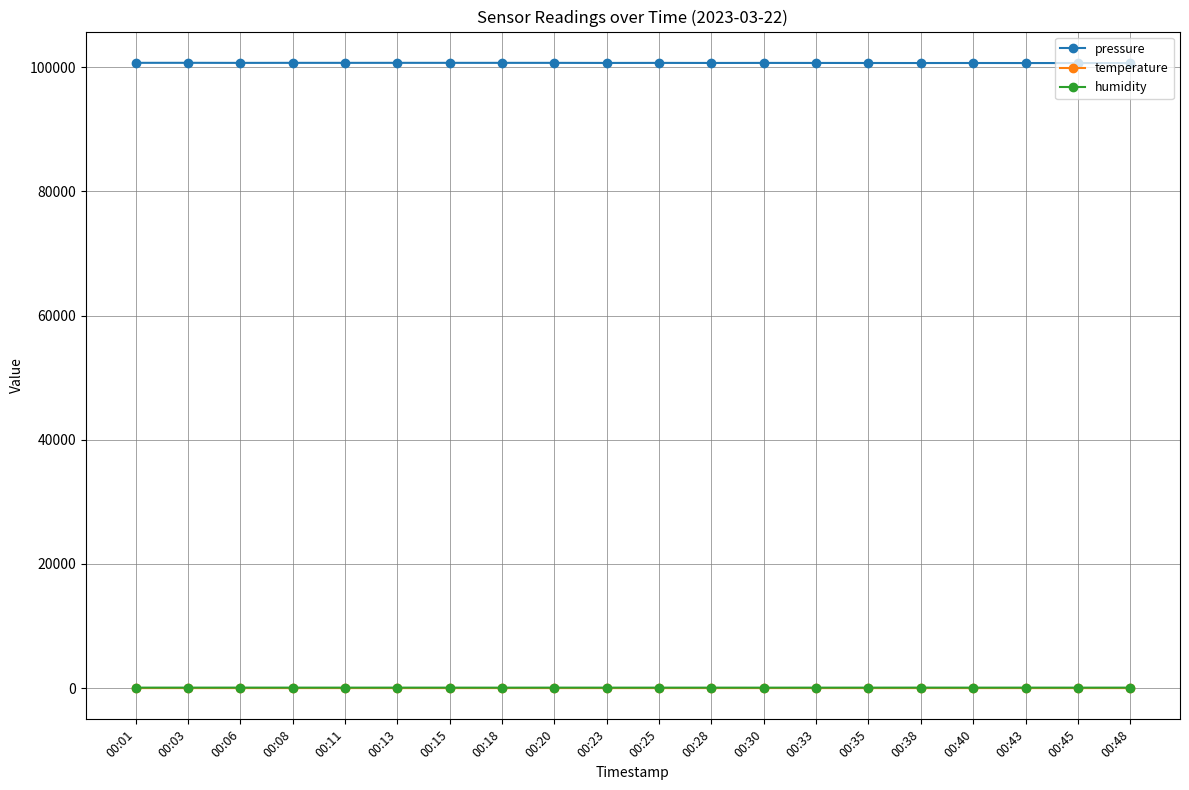

The value of pressure at 00:25 is 178481.6. True or false?

False